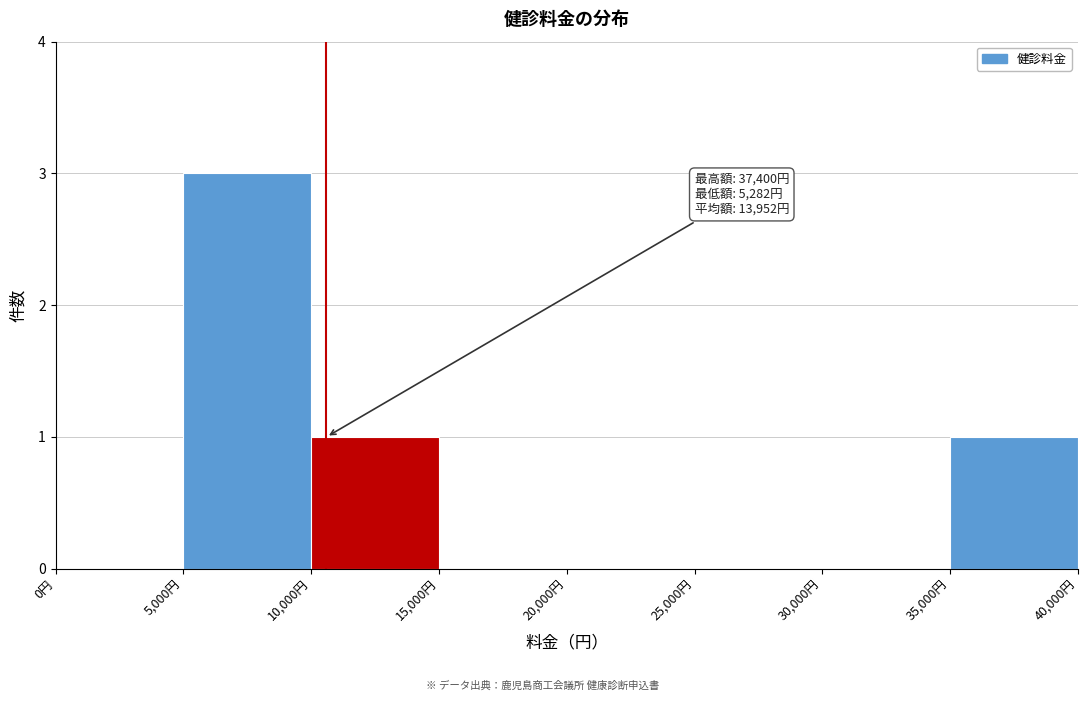

Which range on the x-axis has the tallest bar?

5000 to 10000